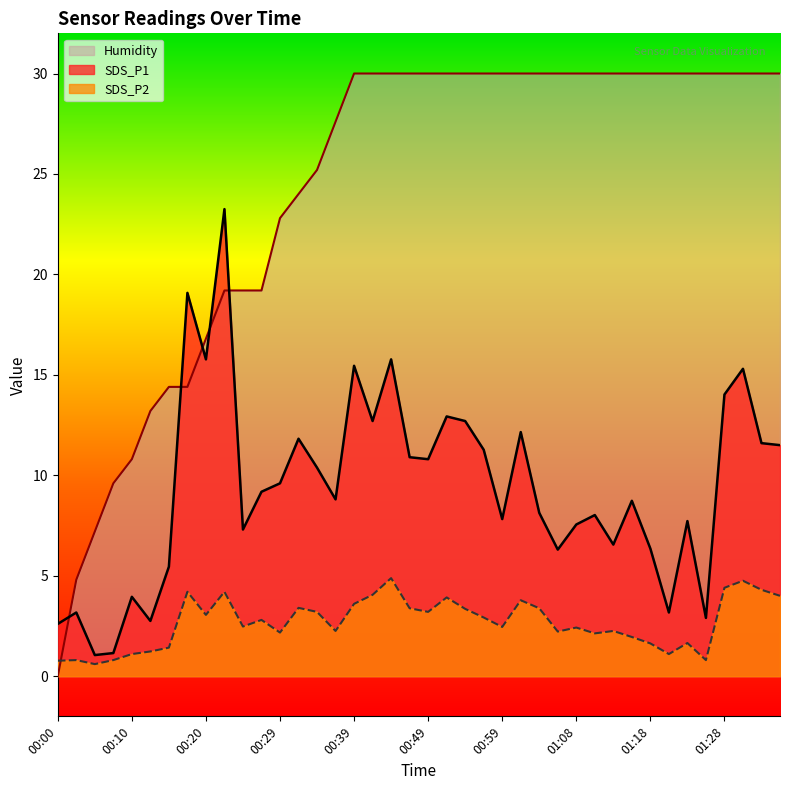

Which series has the largest total across all categories?

Humidity